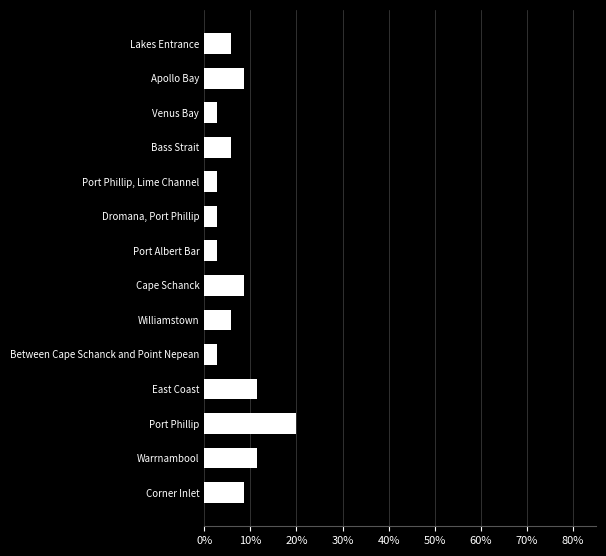

What is the minimum value shown in the chart?

2.9